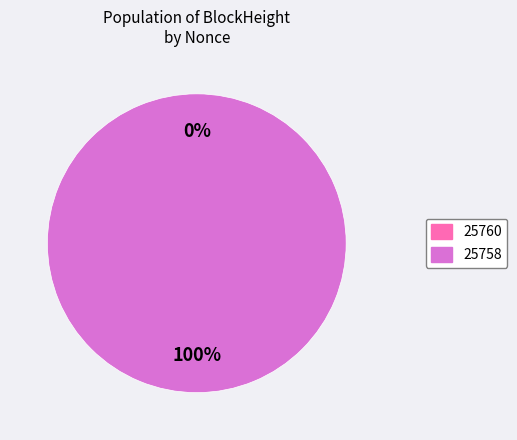

What is the smallest slice in the pie chart?

25760